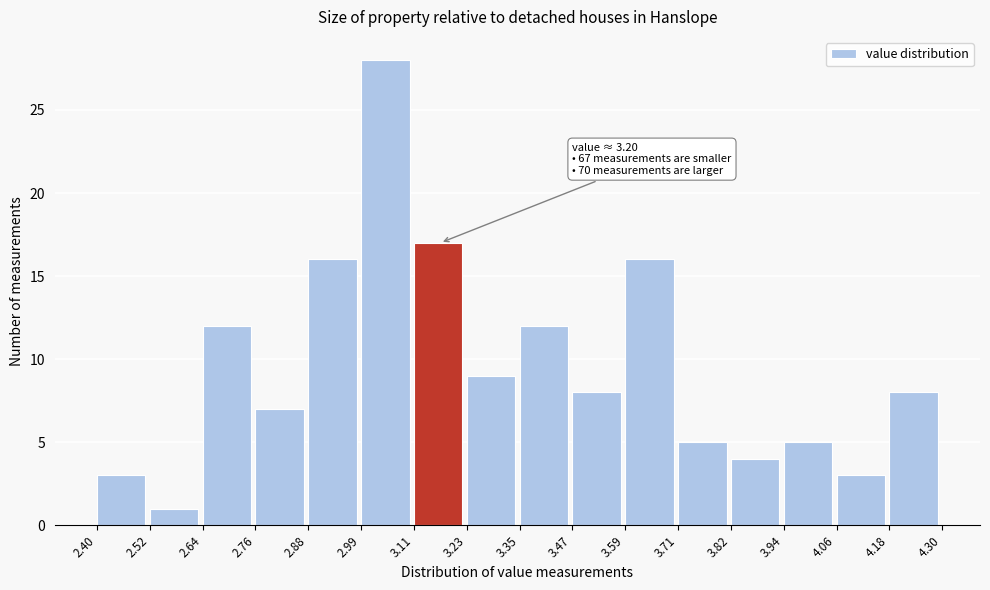

Which range on the x-axis has the tallest bar?

2.99 to 3.11